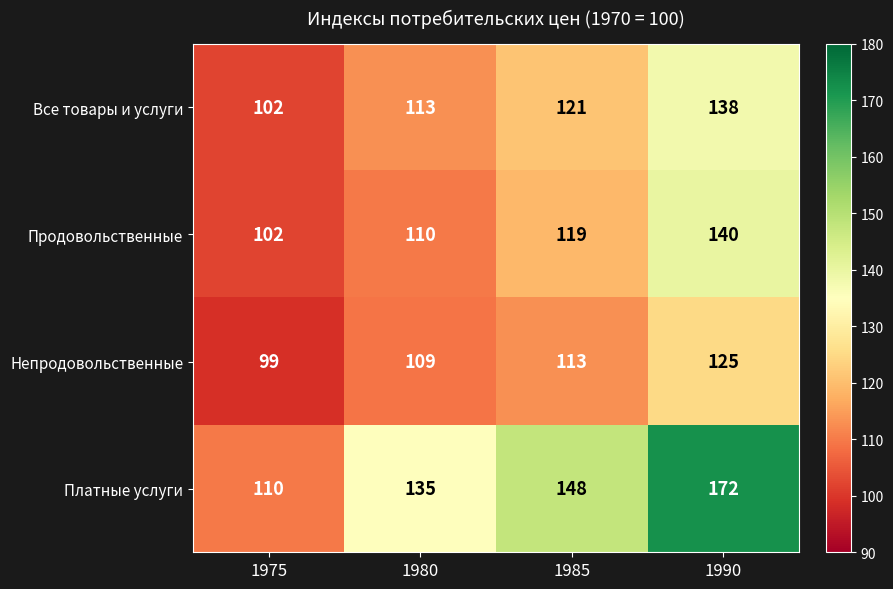

How many values in the Все товары и услуги series are below 121?

2